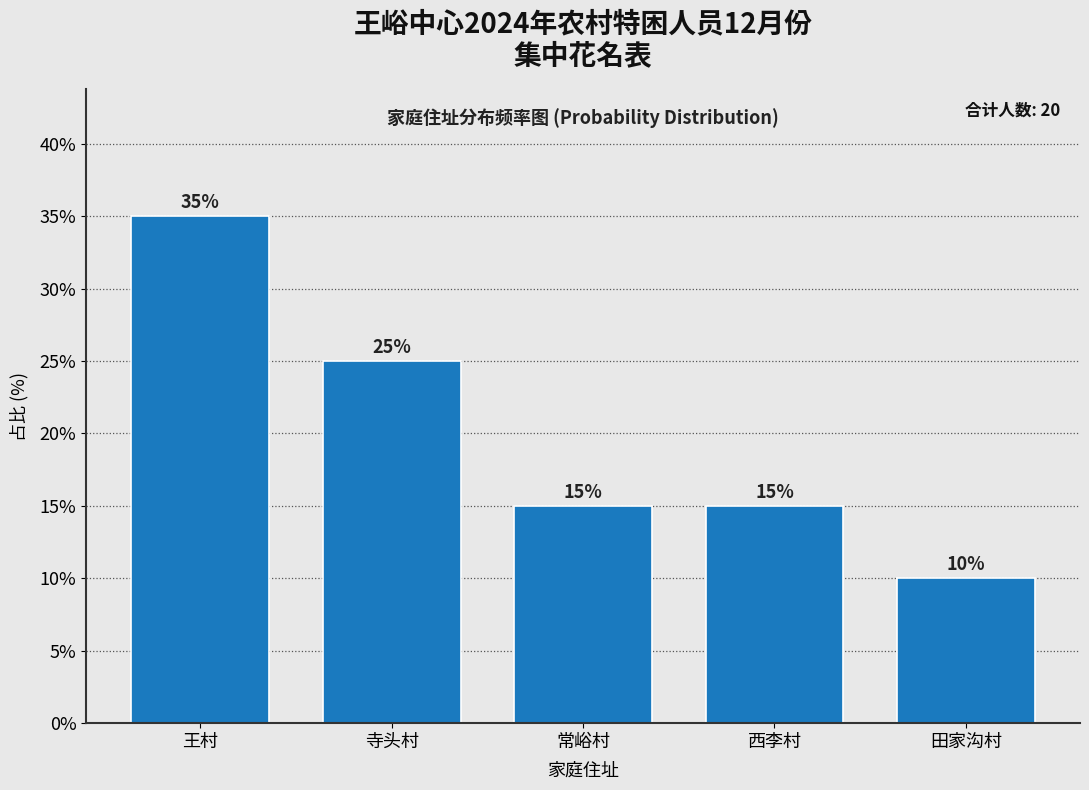

Reading right to left, what are all the values shown in this chart?

田家沟村=10	西李村=15	常峪村=15	寺头村=25	王村=35